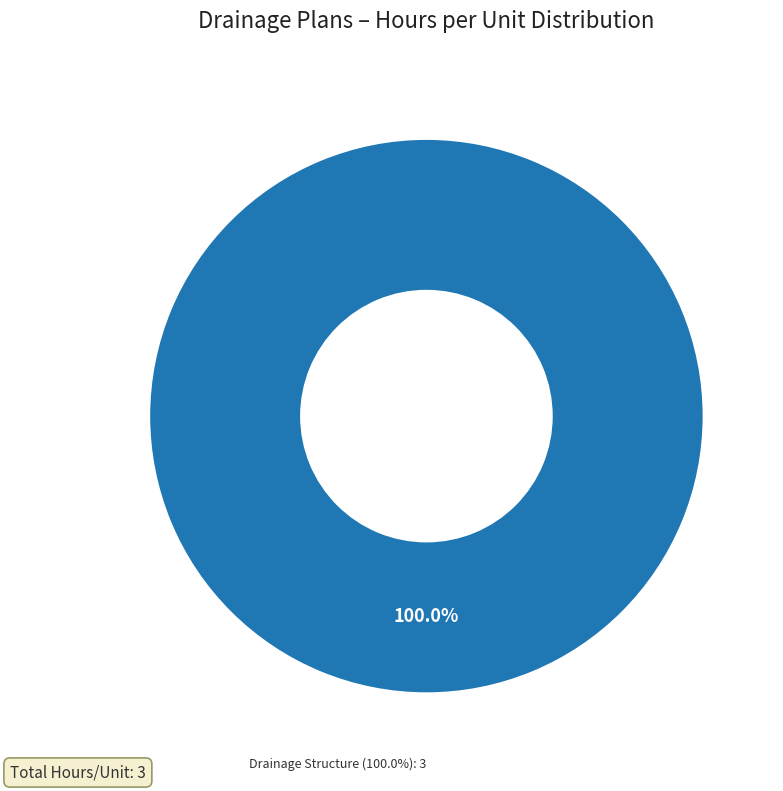

Which slice is the largest?

Drainage Structure